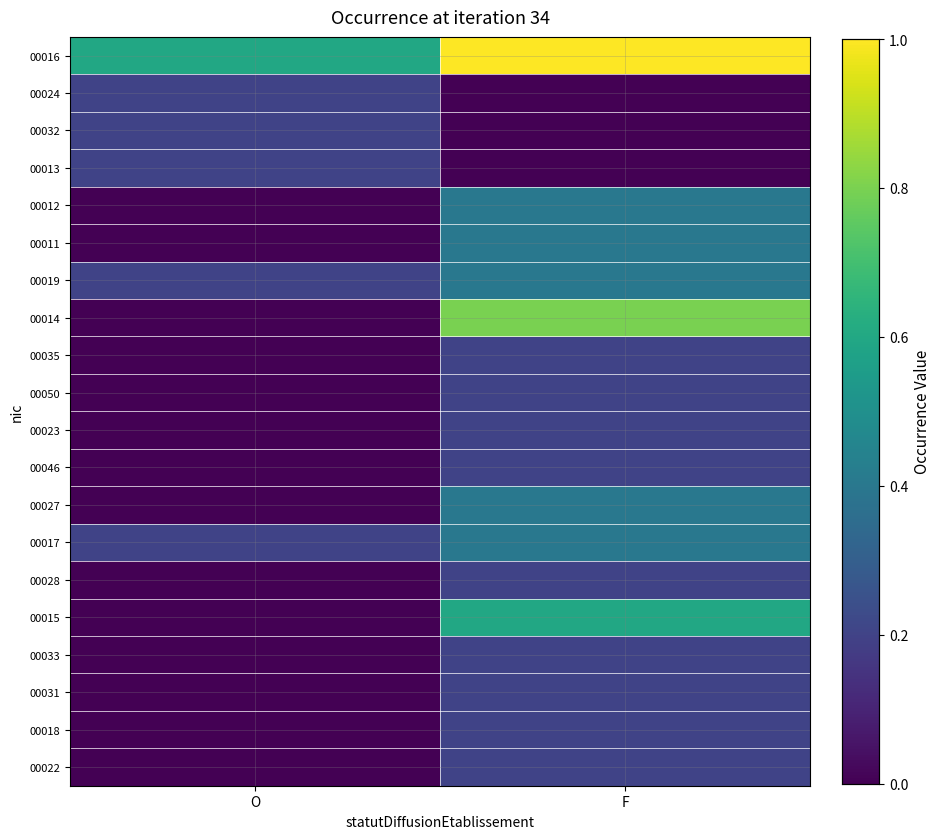

What is the spread (max minus min) of values at F?

1.0